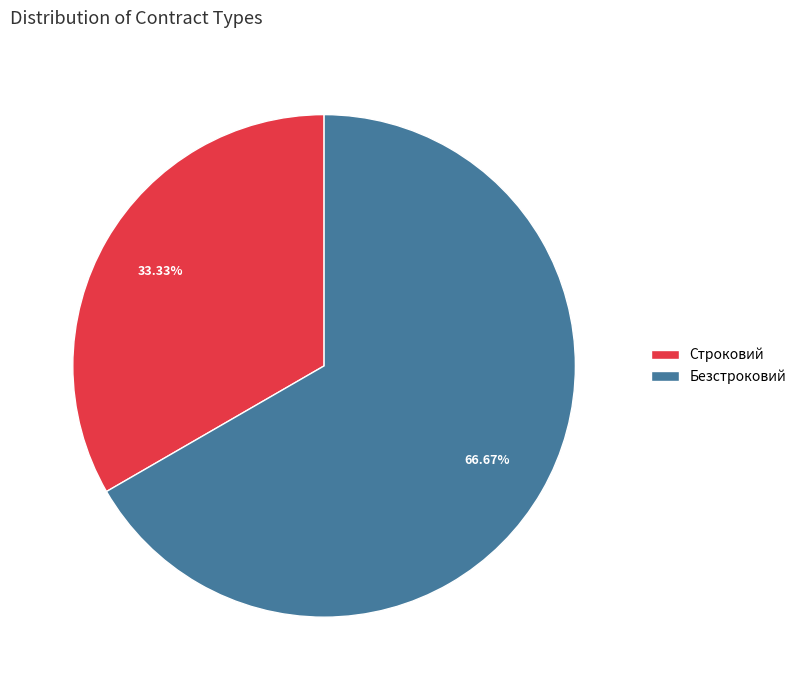

To the nearest percent, what is the difference between the Строковий and Безстроковий slice percentages?

33%